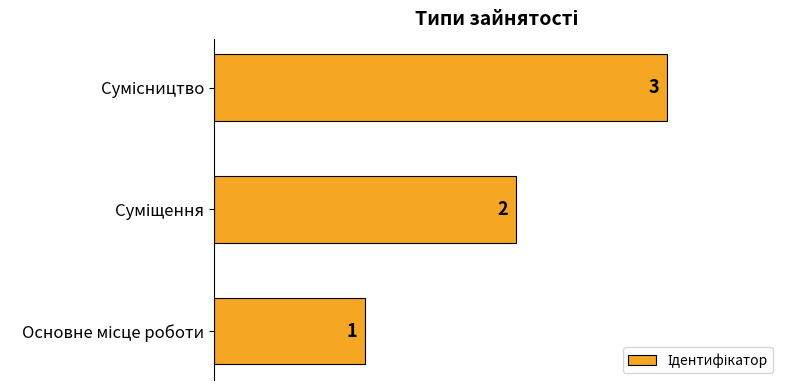

What is the minimum value shown in the chart?

1